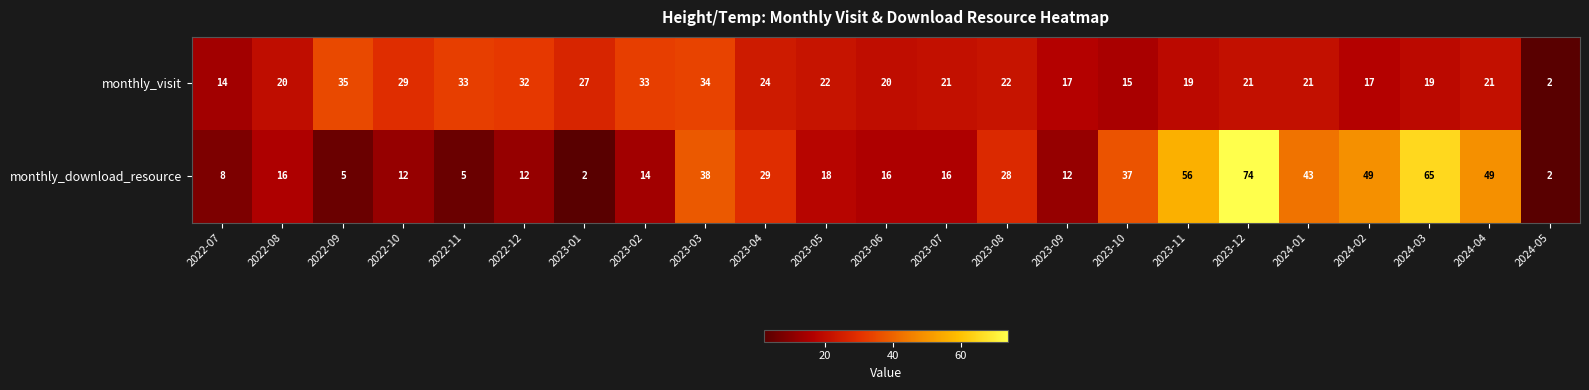

At which label does monthly_download_resource reach its peak?

2023-12